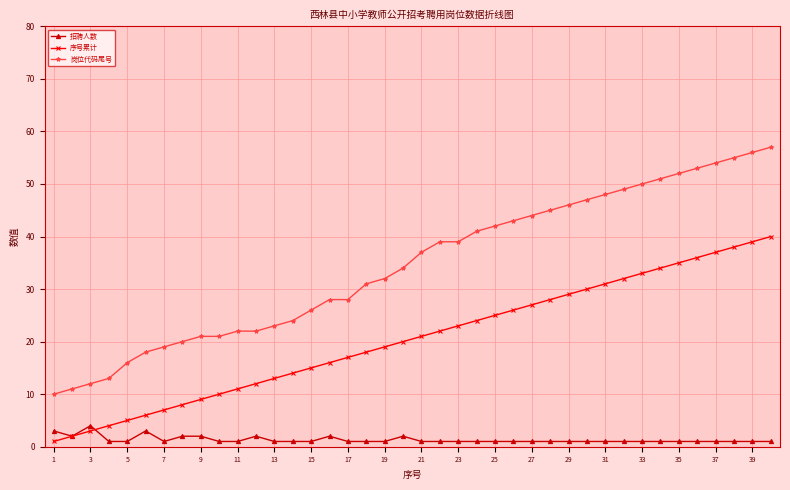

Which series has the widest spread of values?

岗位代码尾号